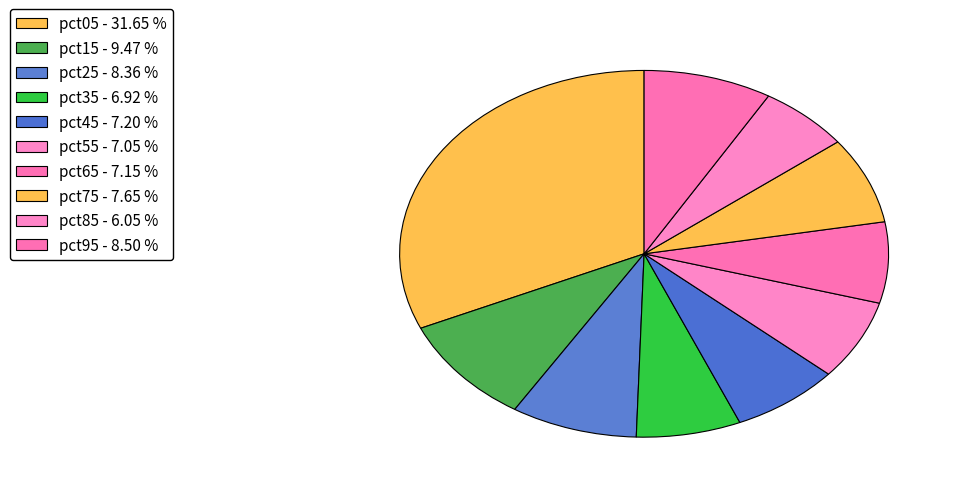

What is the smallest slice in the pie chart?

pct85